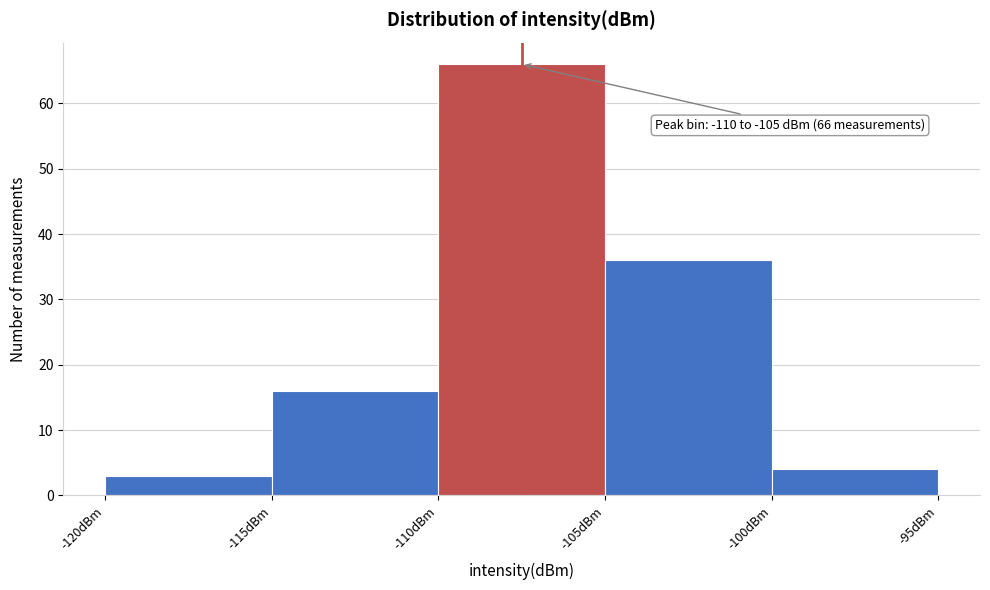

Over which range of the x-axis is the bar tallest?

-110 to -105